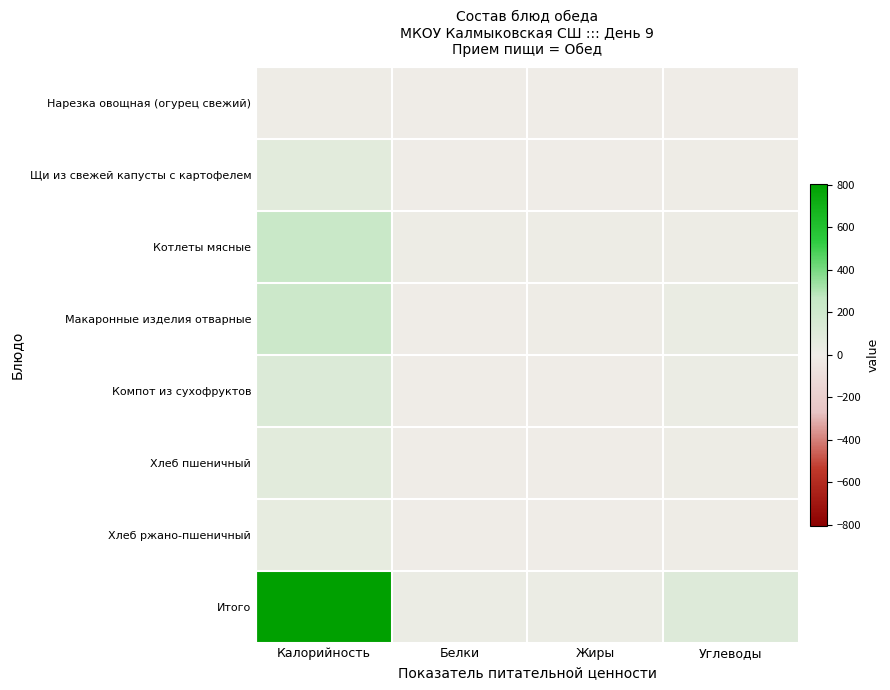

Which label corresponds to the smallest value in the chart?

Жиры